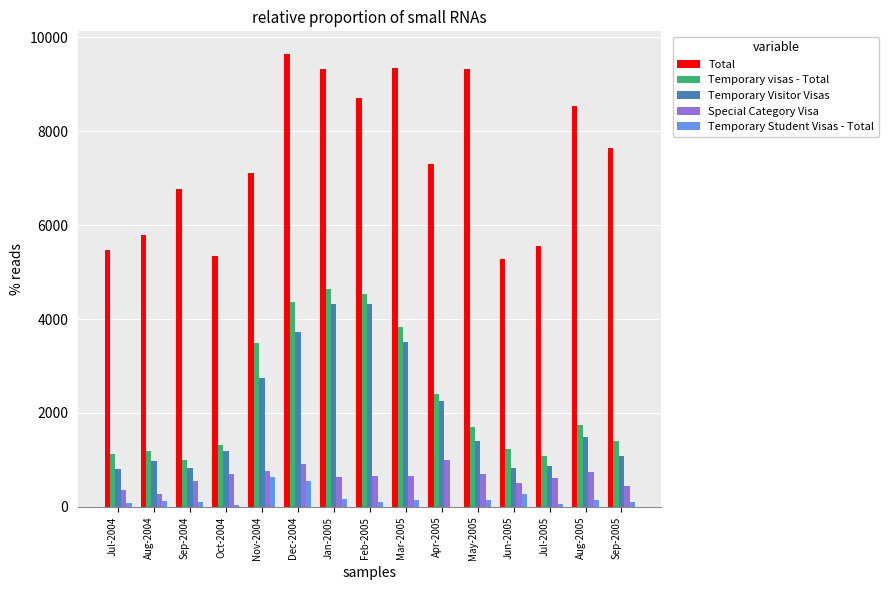

Which series changed the most between Apr-2005 and Jun-2005?

Total